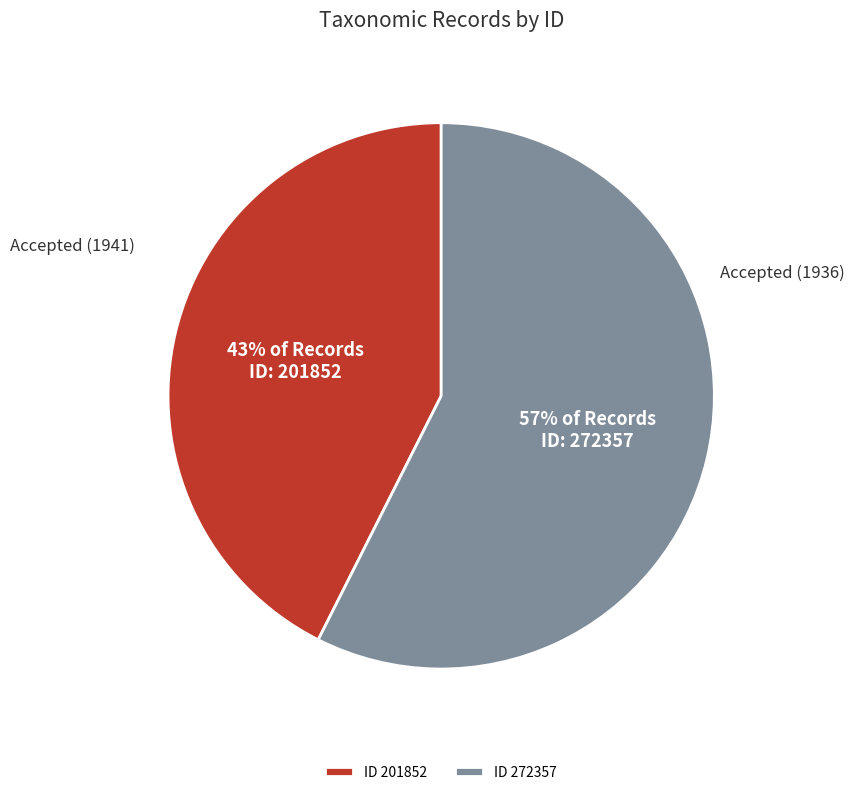

To the nearest percent, what portion does ID 201852 represent?

43%